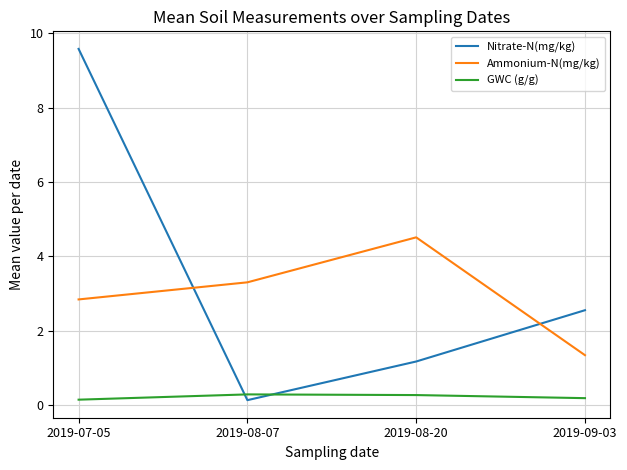

At which category is the sum across all series the highest?

2019-07-05